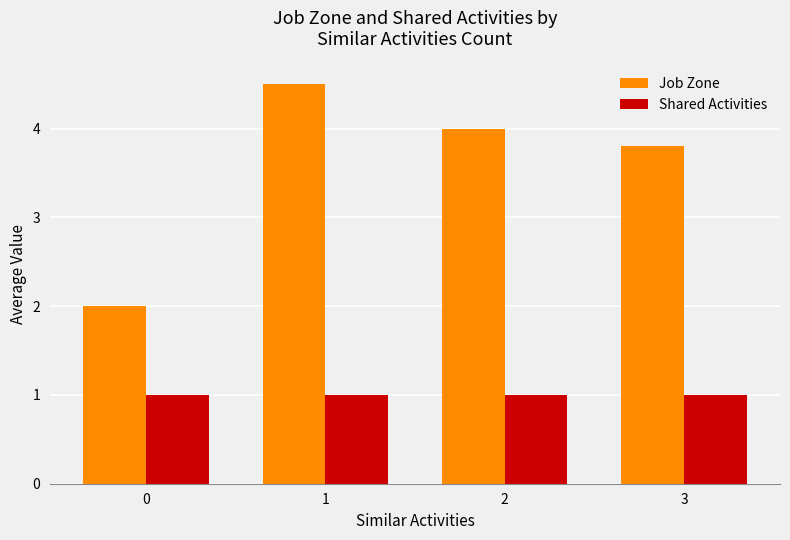

How many categories are shown in the chart?

4